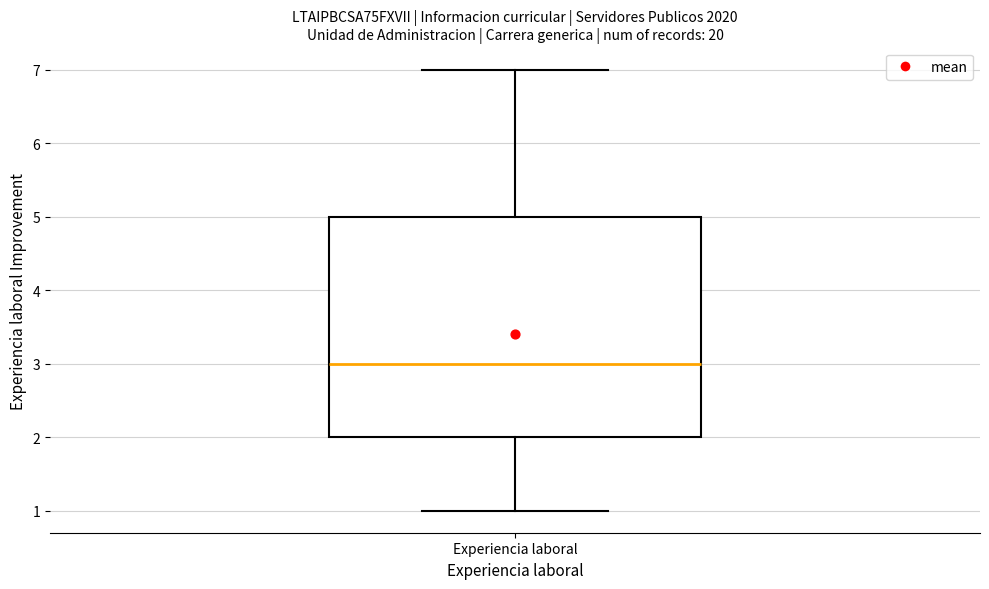

Where is the lower edge of the box for Experiencia laboral on the y-axis? The values are not printed on the chart, so give them approximately, as read against the axis.

2